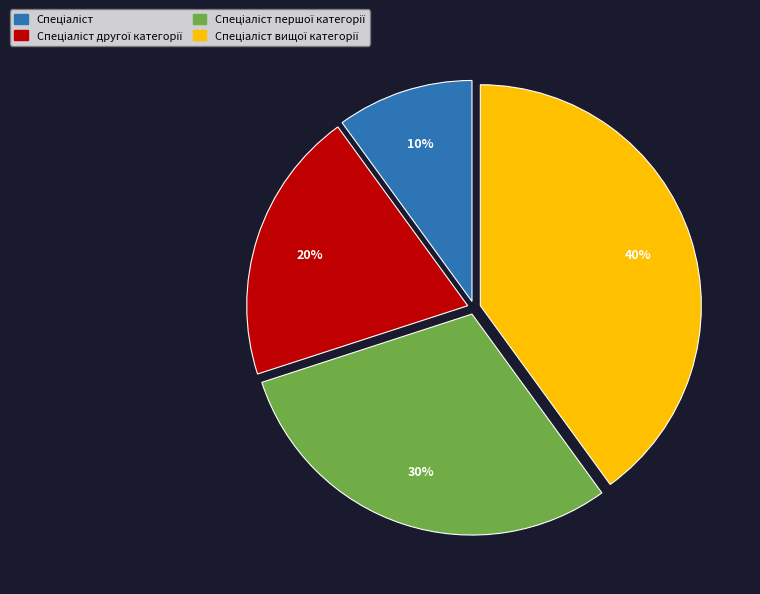

Does any single category account for the majority?

No